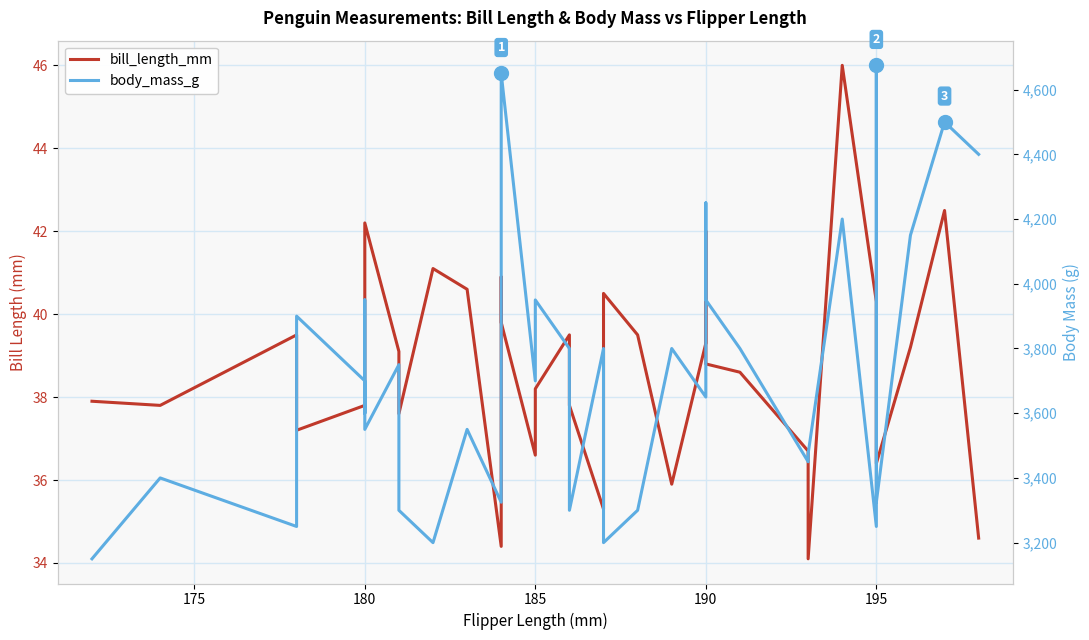

What are all the series names shown in the legend?

bill_length_mm, body_mass_g